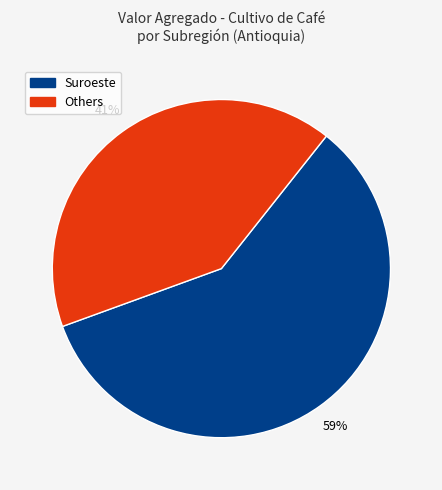

To the nearest percent, what is the average slice percentage?

50%